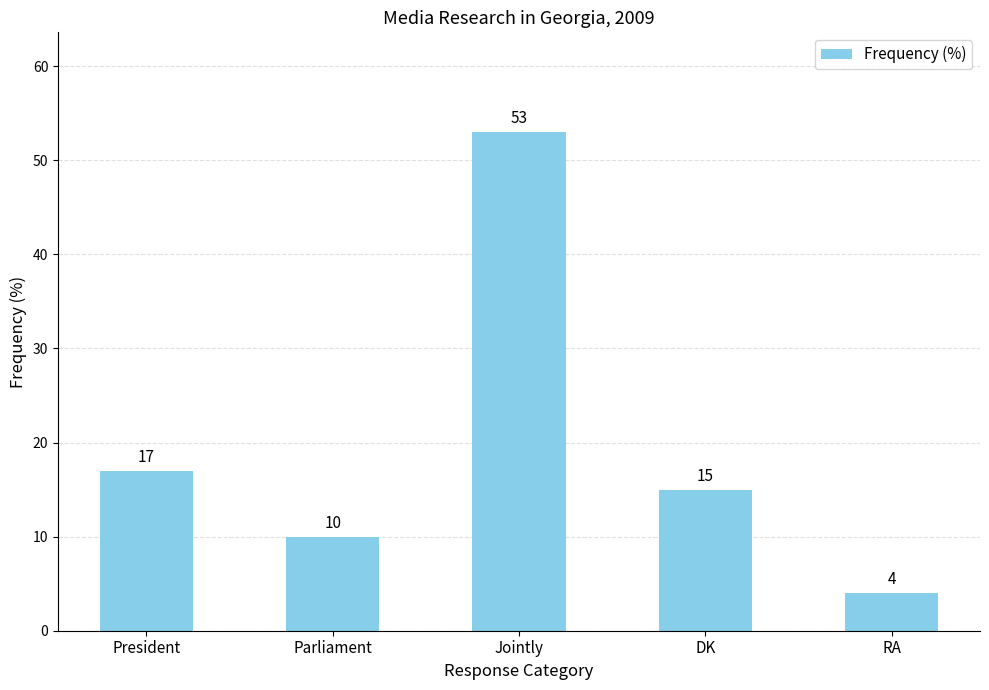

What position from the left is Parliament?

2